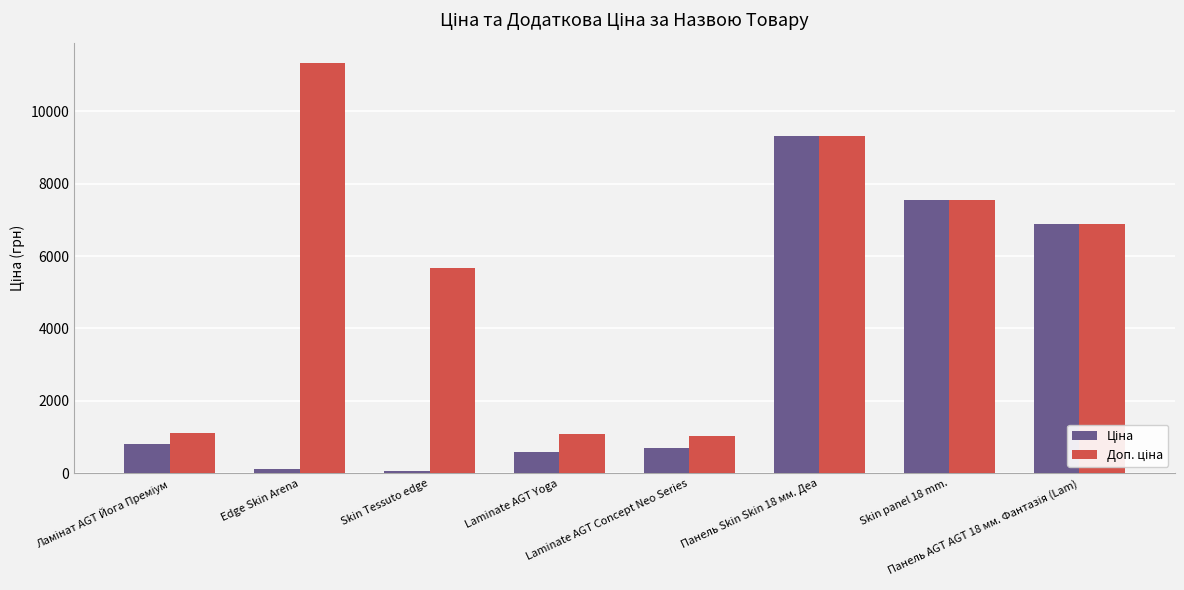

What is the maximum value shown in the chart?

11334.0